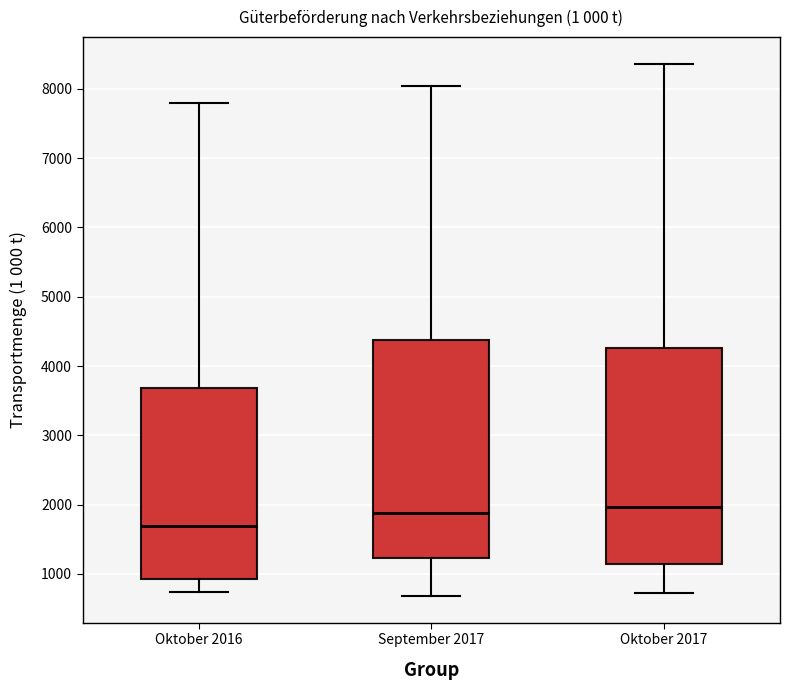

Which box has the lowest median line?

Oktober 2016